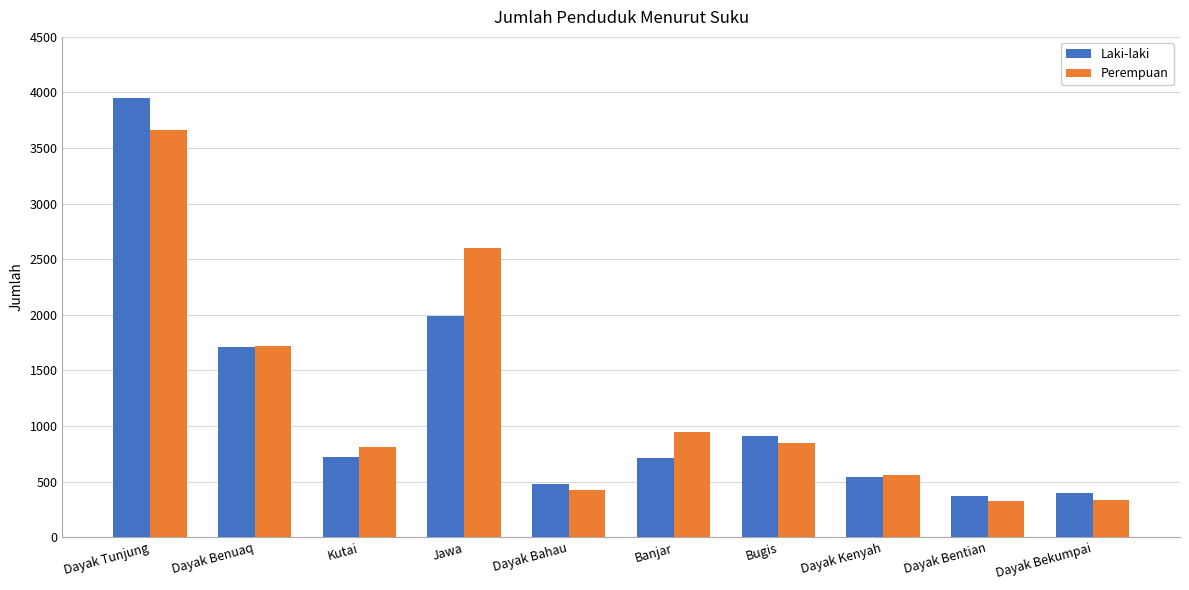

At which label is Laki-laki closest to 2159?

Jawa